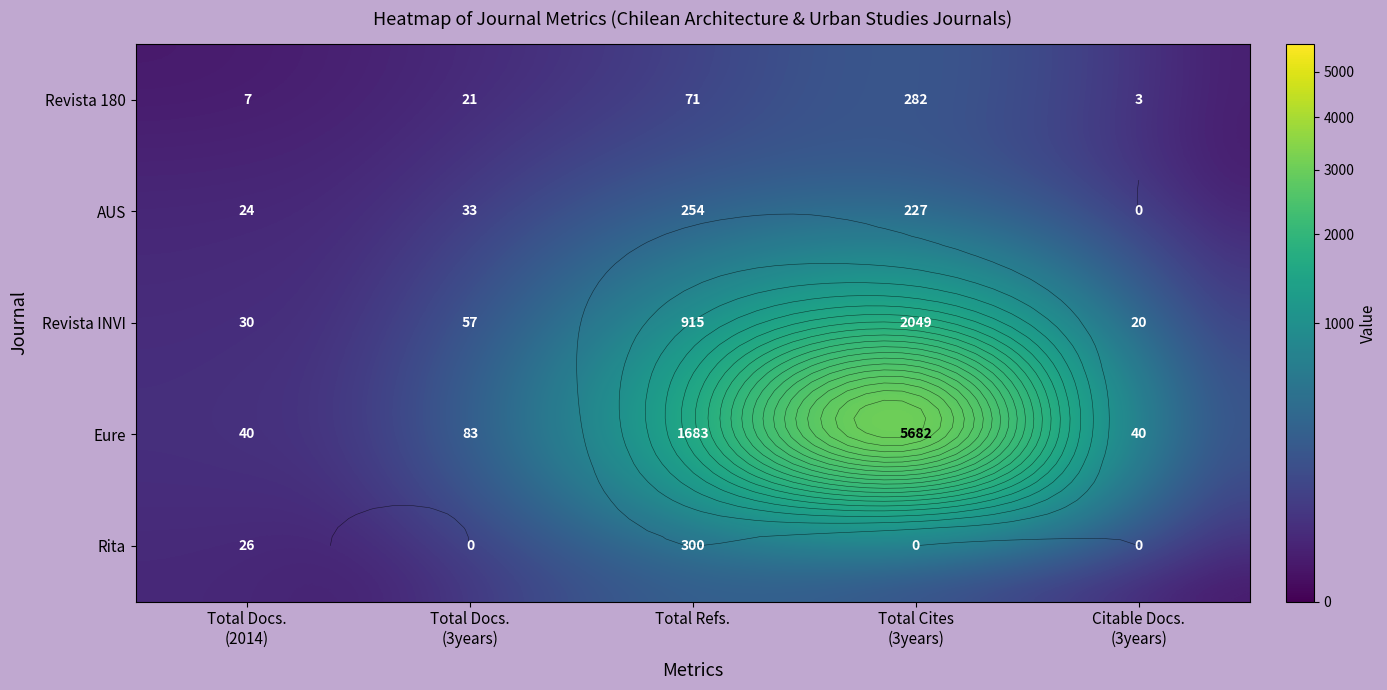

Rank the series by their maximum value, from lowest to highest.

AUS, Revista 180, Rita, Revista INVI, Eure